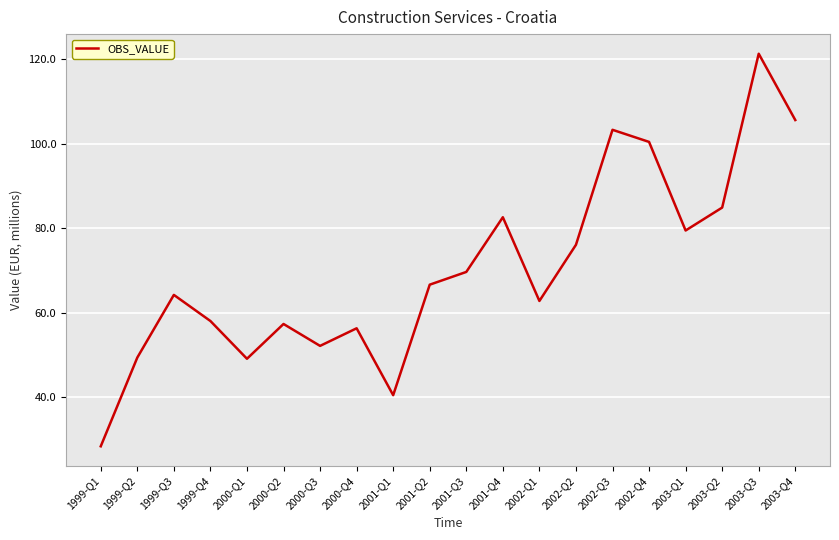

Where is the first local maximum?

1999-Q3